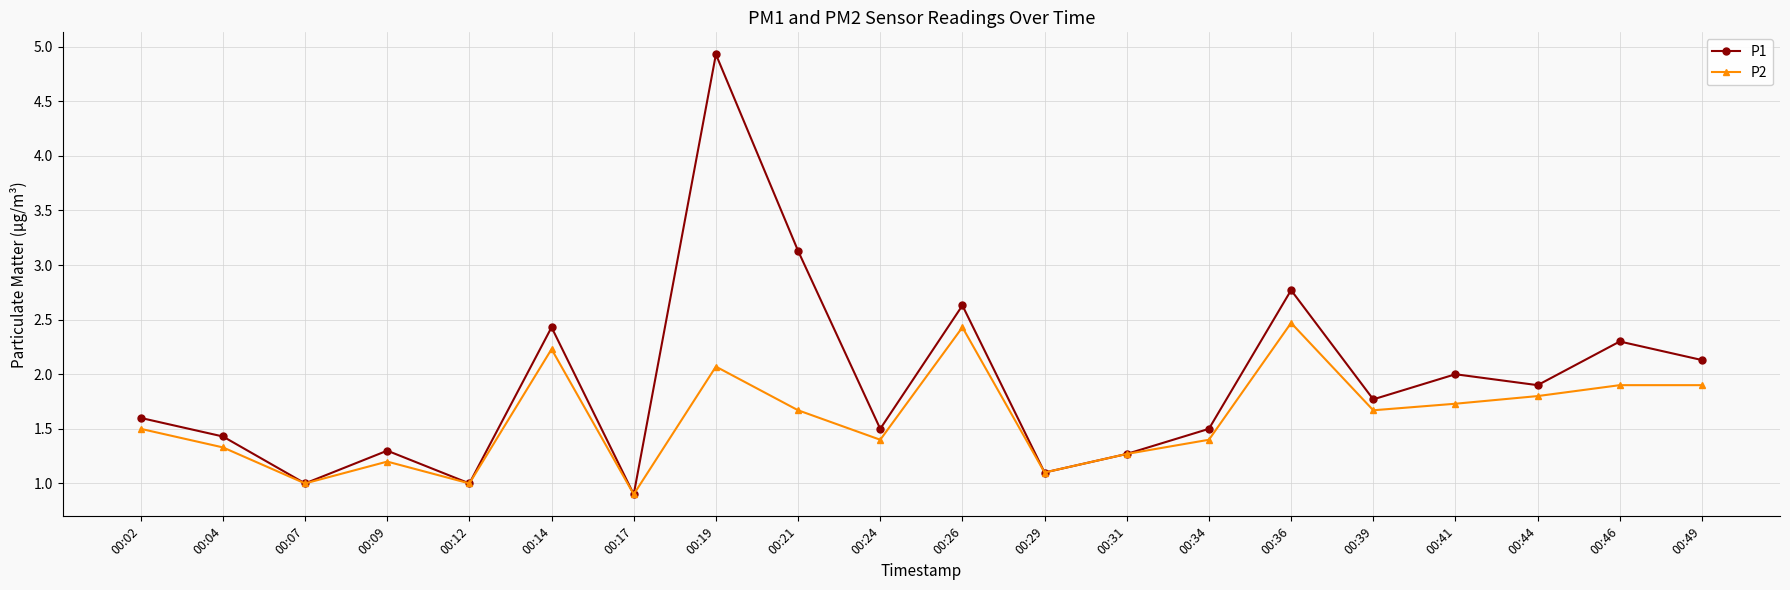

At which label does P2 reach its peak?

00:36